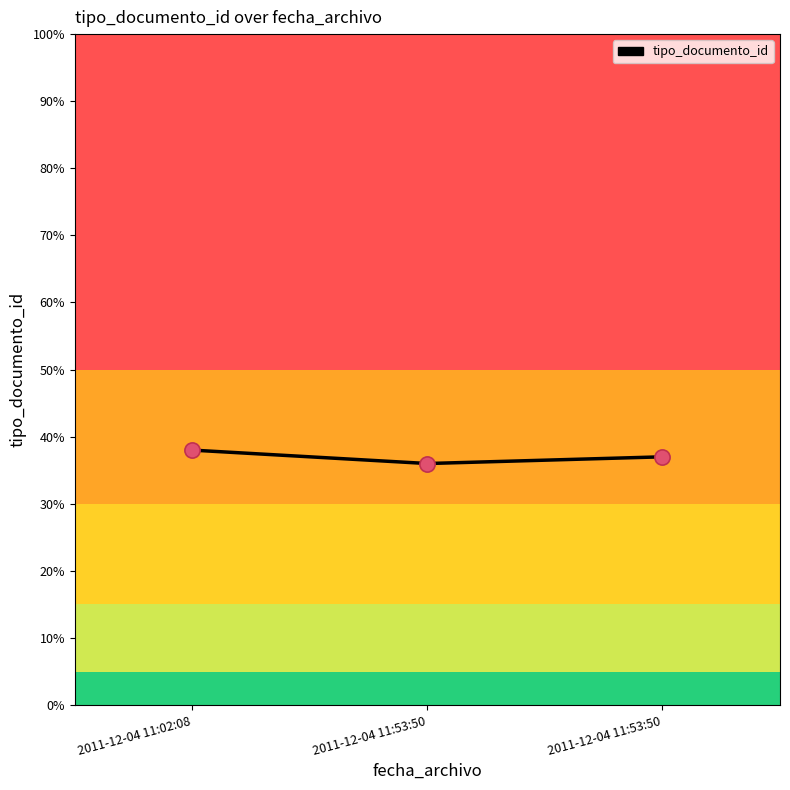

Does the chart have visible grid lines?

No